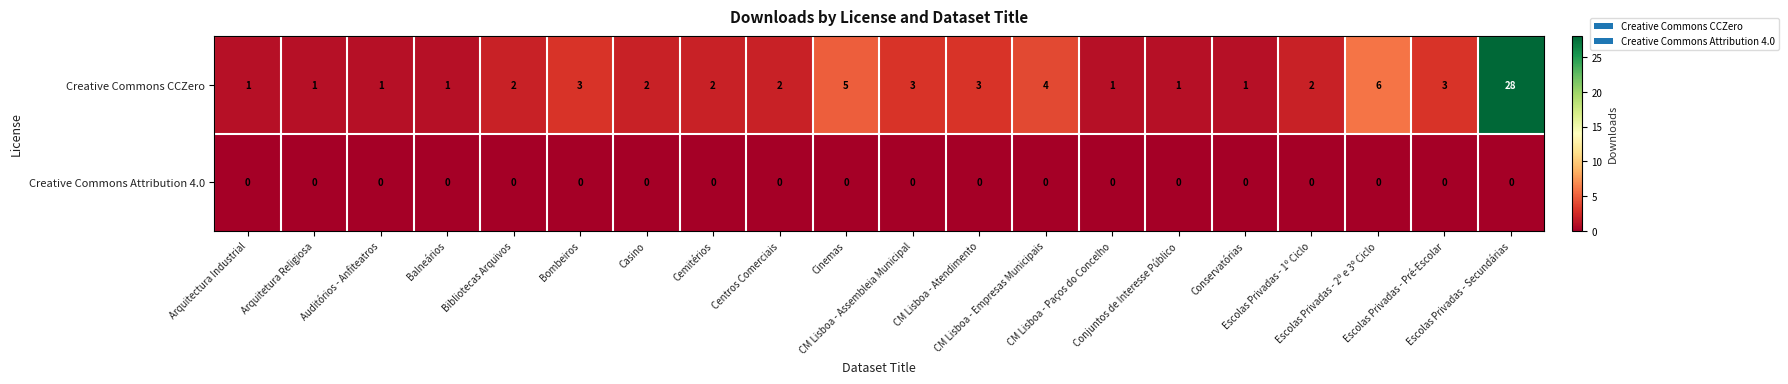

At which category is the sum across all series the highest?

Escolas Privadas - Secundárias